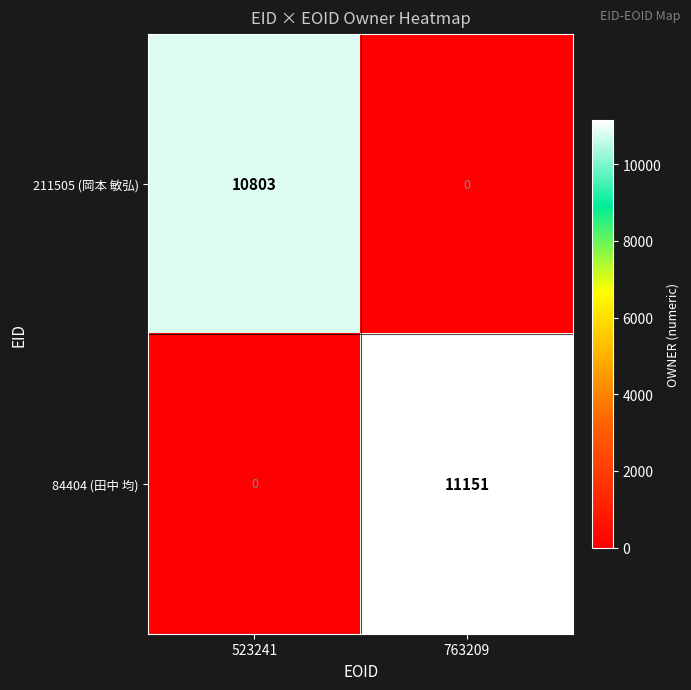

Rank the series at 763209 from highest to lowest value.

84404 (田中 均), 211505 (岡本 敏弘)